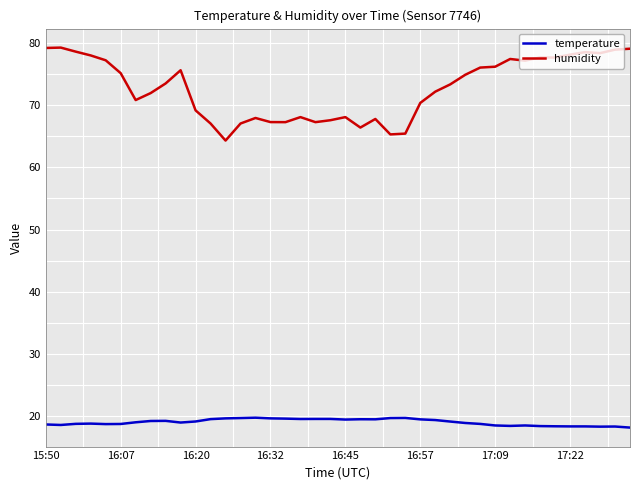

What is the difference between the maximum and minimum values in the temperature series?

1.6